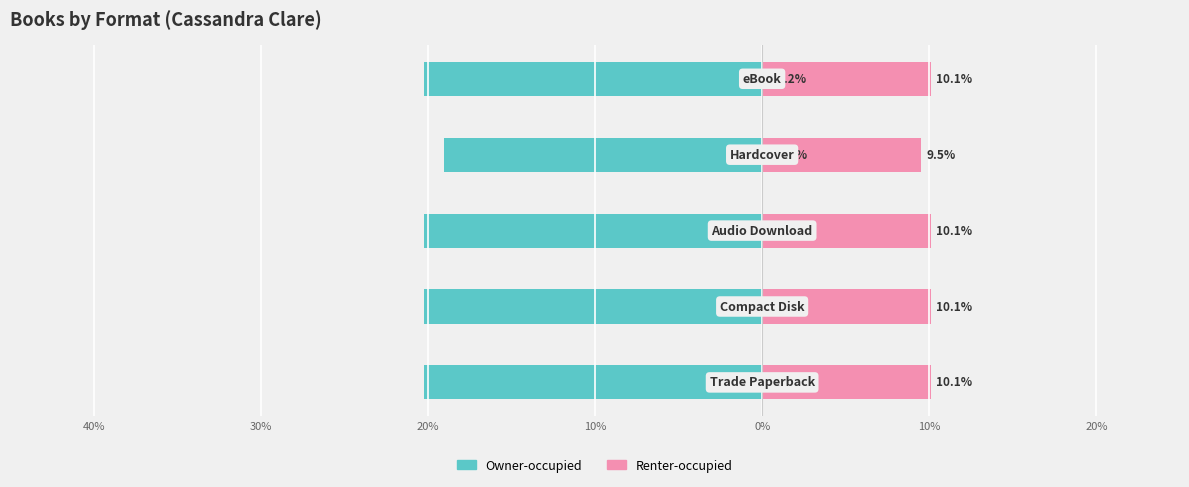

Which series has the widest spread of values?

Owner-occupied